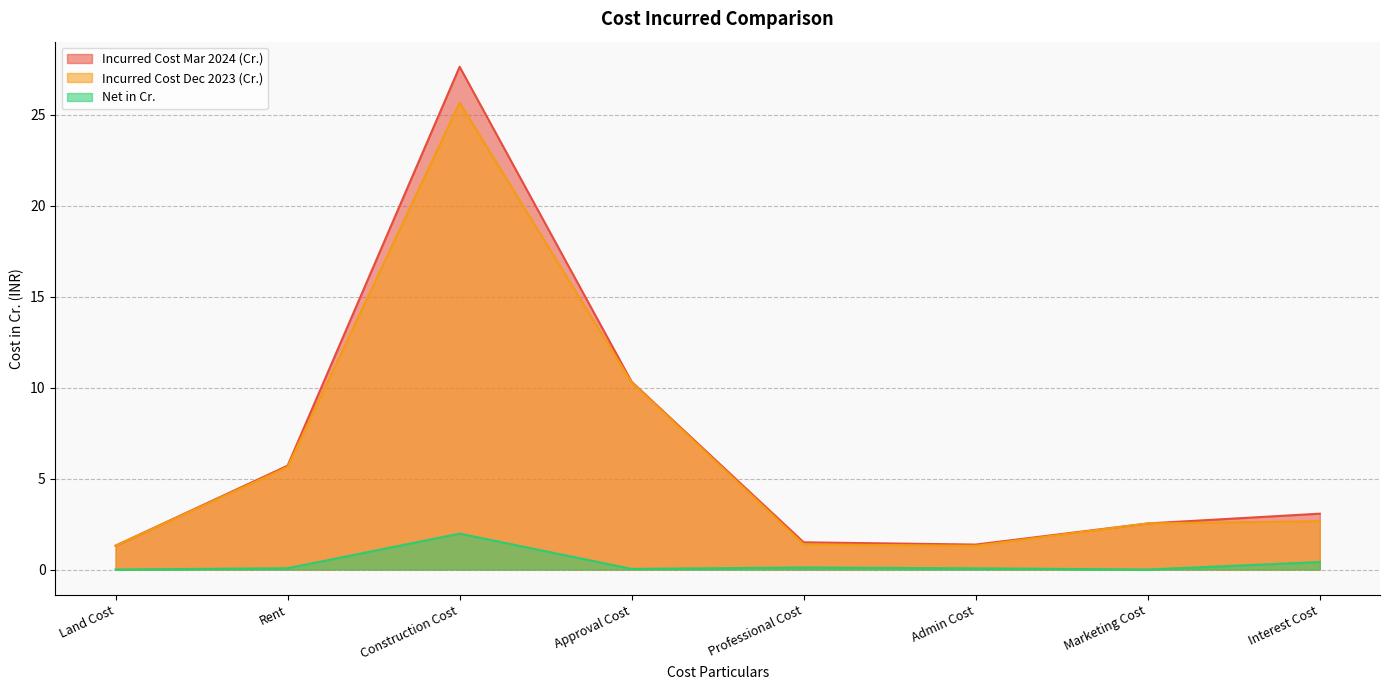

True or false: Net in Cr. has a value of 0.1 at Professional Cost.

True